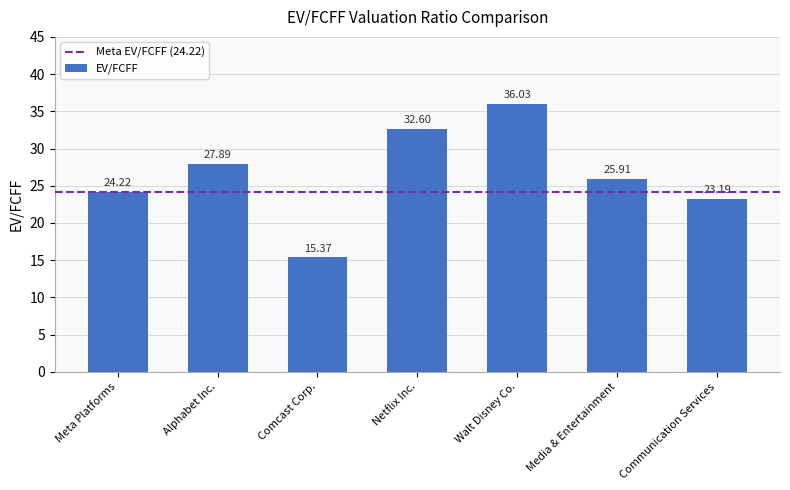

Does the chart contain any negative values?

No